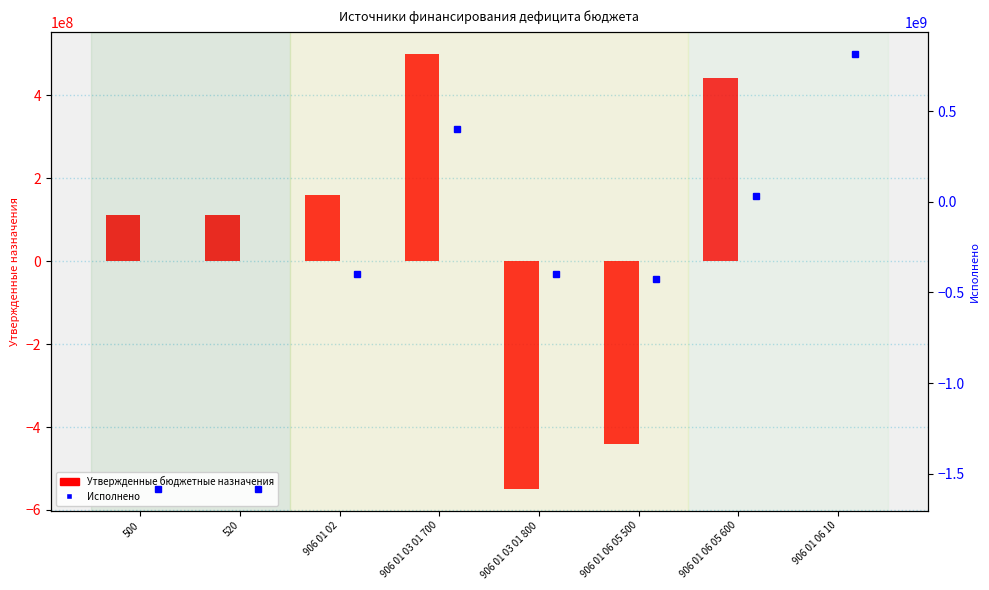

How many bars are there in each group?

2